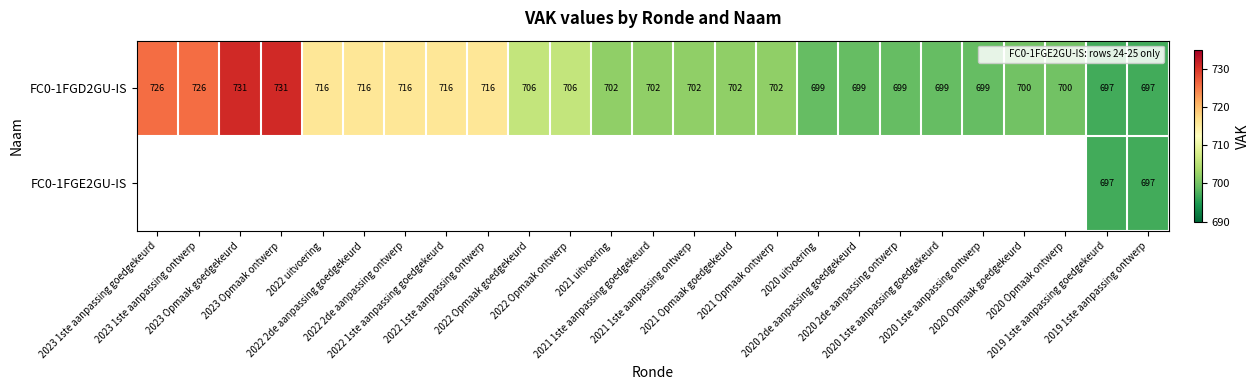

Which series has the largest range (max minus min)?

FC0-1FGD2GU-IS